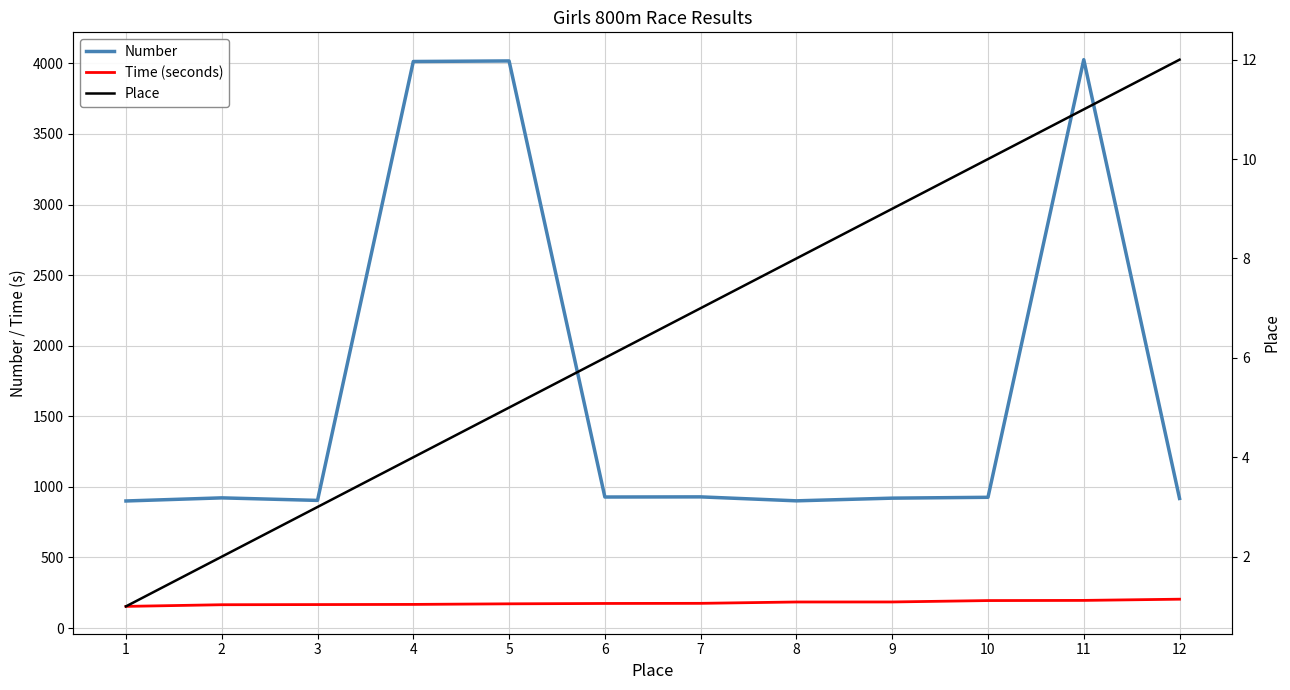

What are all the series names shown in the legend?

Number, Time (seconds), Place